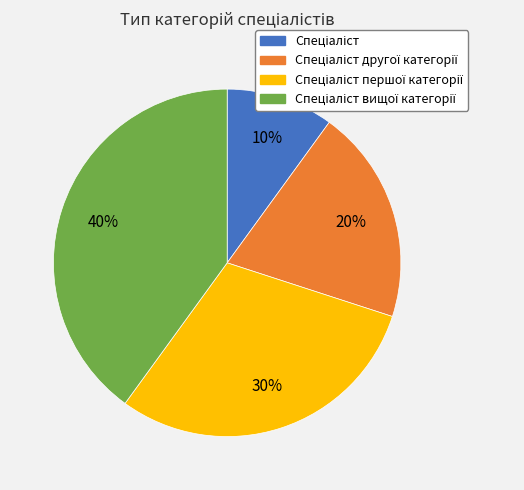

Is there any slice that represents more than half of the pie?

No